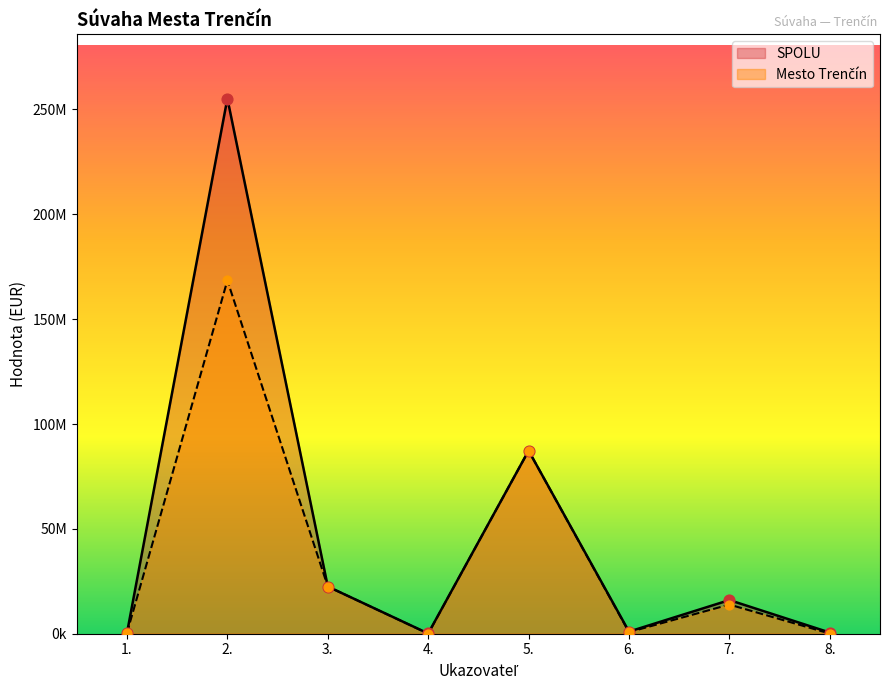

Which series reaches the maximum Y coordinate?

SPOLU